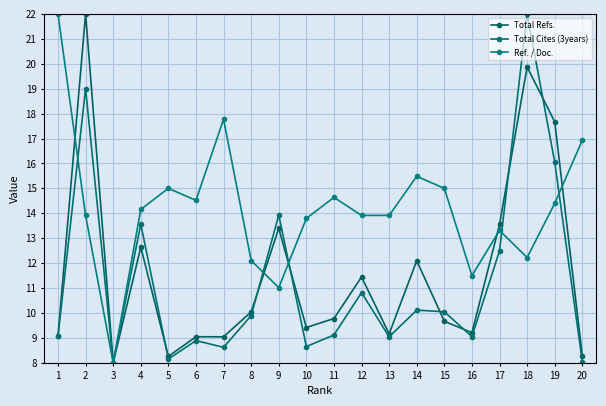

Reading right to left, list all the values displayed in this chart.

Total Refs.: 8.3	17.7	19.9	13.5	9.2	9.7	12.1	9.2	11.4	9.8	9.4	13.4	10.0	9.0	9.0	8.3	12.6	8.0	22.0	9.1
Total Cites (3years): 8.0	16.1	22.0	12.5	9.1	10.0	10.1	9.0	10.8	9.1	8.7	13.9	9.9	8.6	8.9	8.2	13.6	8.0	19.0	9.1
Ref. / Doc.: 16.9	14.4	12.2	13.3	11.5	15.0	15.5	13.9	13.9	14.6	13.8	11.0	12.1	17.8	14.5	15.0	14.2	8.0	13.9	22.0